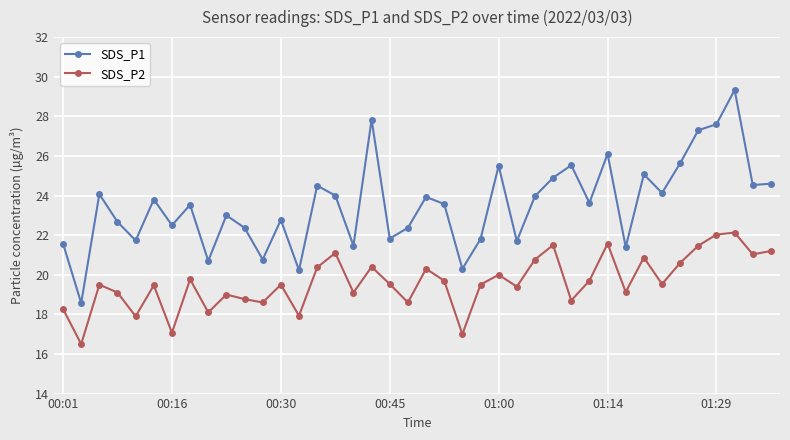

True or false: SDS_P2 has more than 1 points higher than both neighbors.

True